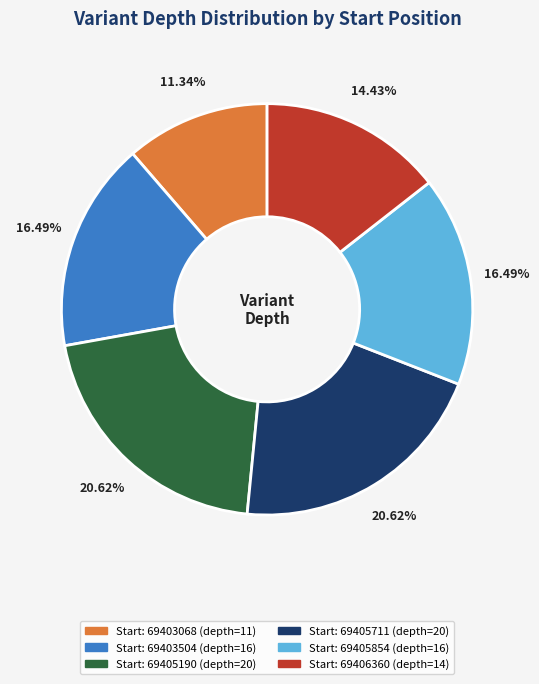

What is the ratio of the value at Start: 69405854 (depth=16) to the value at Start: 69406360 (depth=14)?

1.1